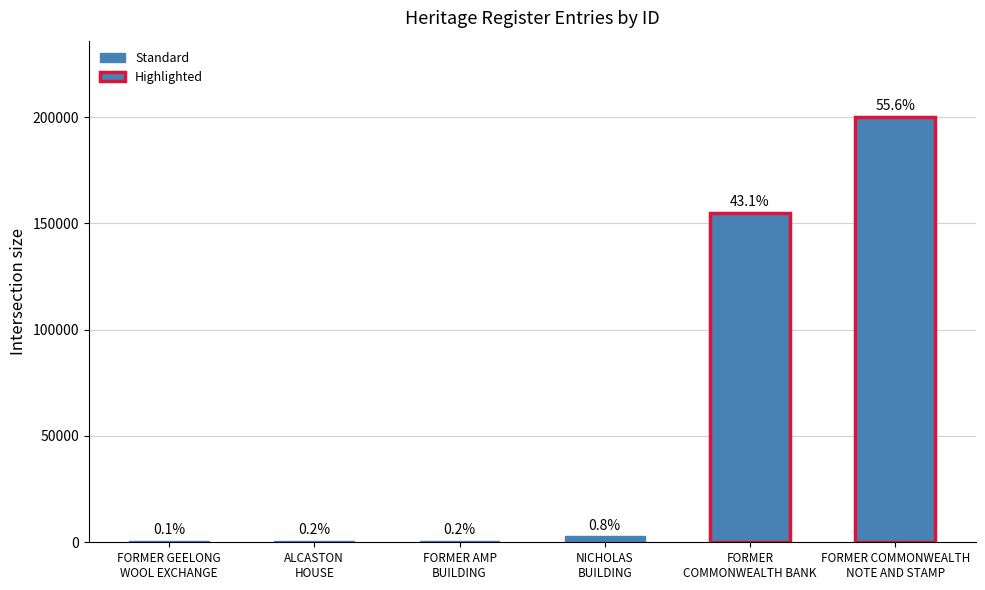

Rank the categories by value from highest to lowest.

FORMER COMMONWEALTH
NOTE AND STAMP, FORMER
COMMONWEALTH BANK, NICHOLAS
BUILDING, FORMER AMP
BUILDING, ALCASTON
HOUSE, FORMER GEELONG
WOOL EXCHANGE